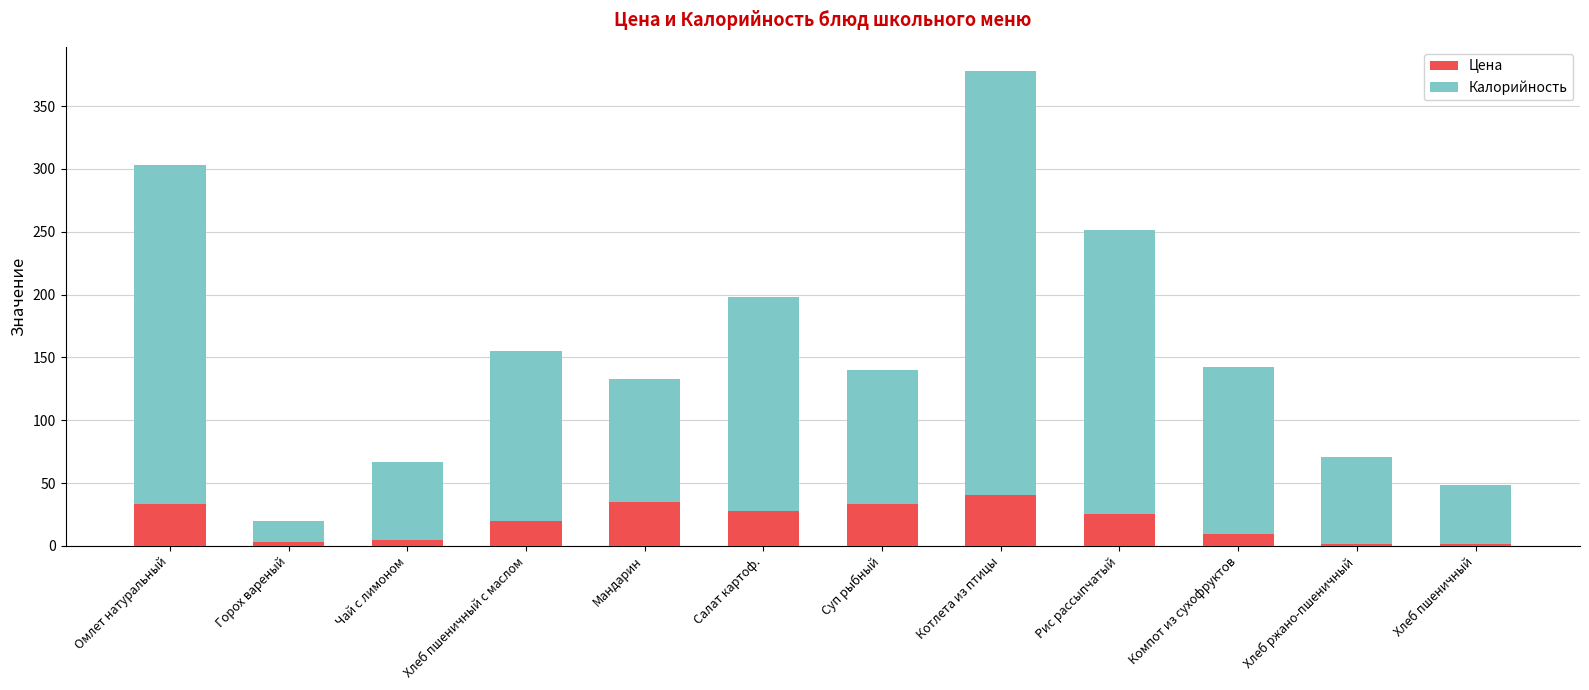

True or false: Цена has a value of 9.5 at Компот из сухофруктов.

True